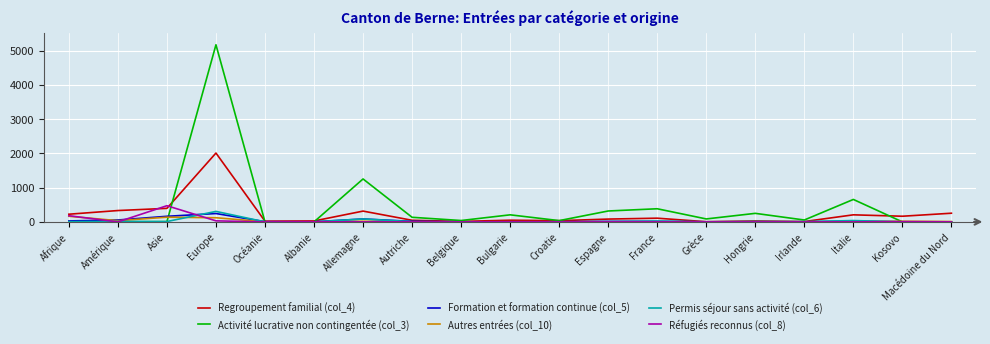

The value of Activité lucrative non contingentée (col_3) at Italie is 655. True or false?

True